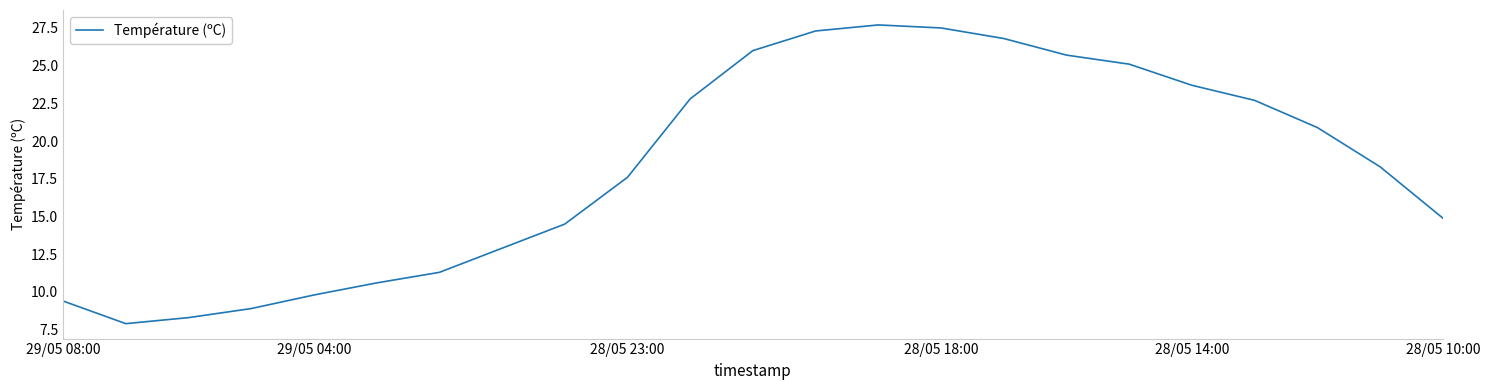

What is the maximum value shown in the chart?

27.7